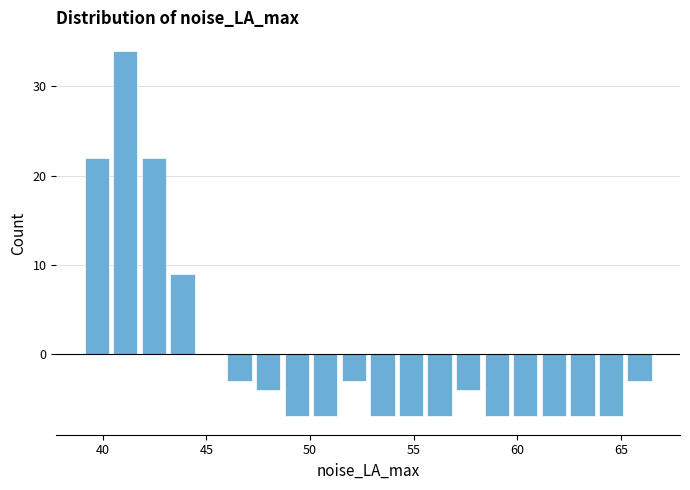

Read against the x-axis, roughly where is the centre of the tallest bar?

41.0